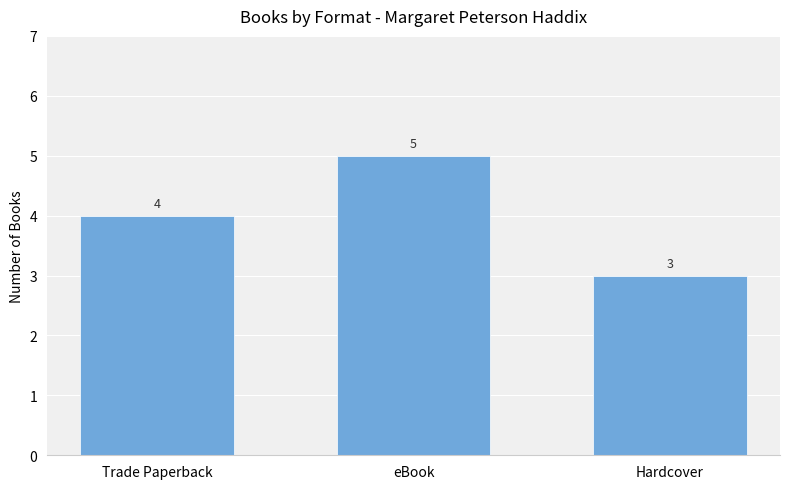

Is it true that the value at Hardcover is 3?

True